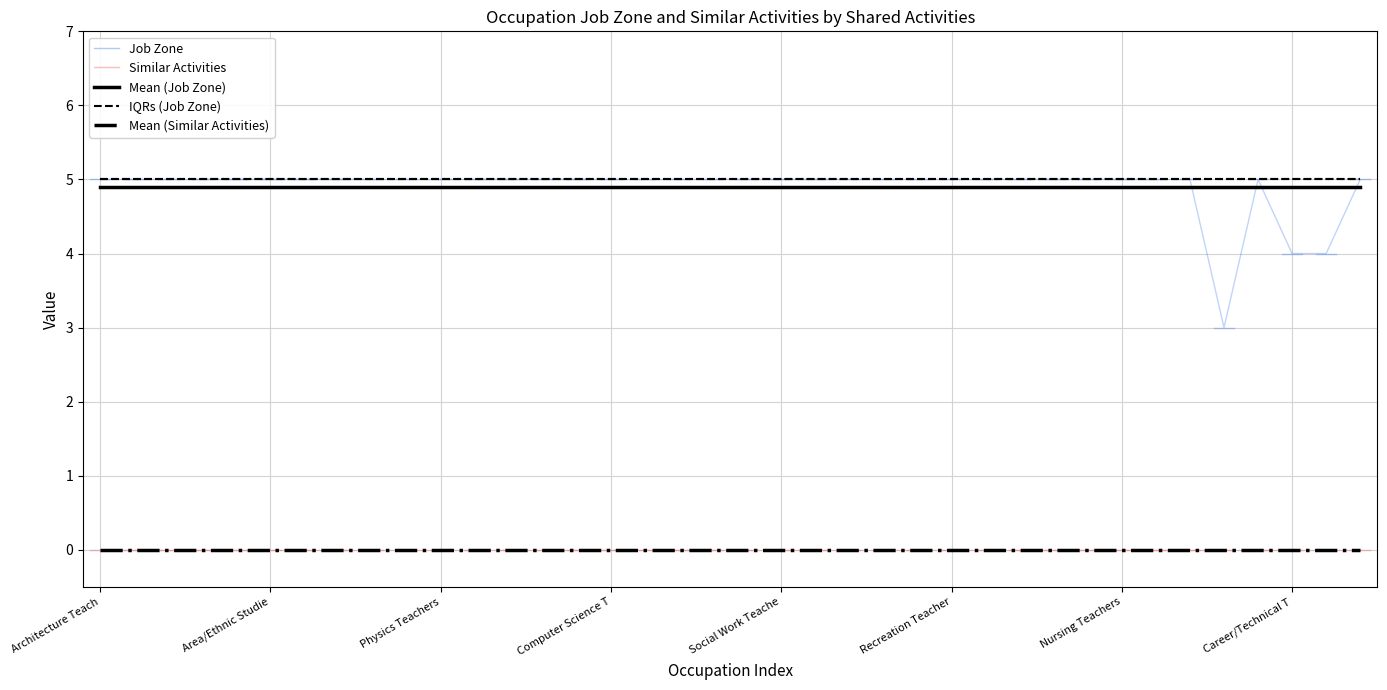

How many interior local peaks (higher than both neighbors) does the data have?

1